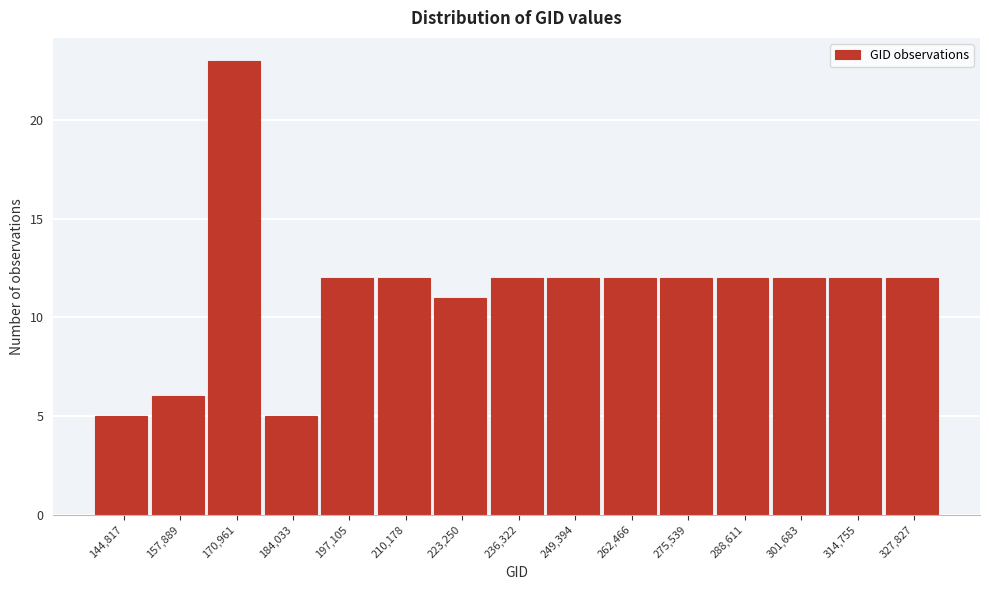

Reading left to right, transcribe all the data shown in this chart.

5	6	23	5	12	12	11	12	12	12	12	12	12	12	12